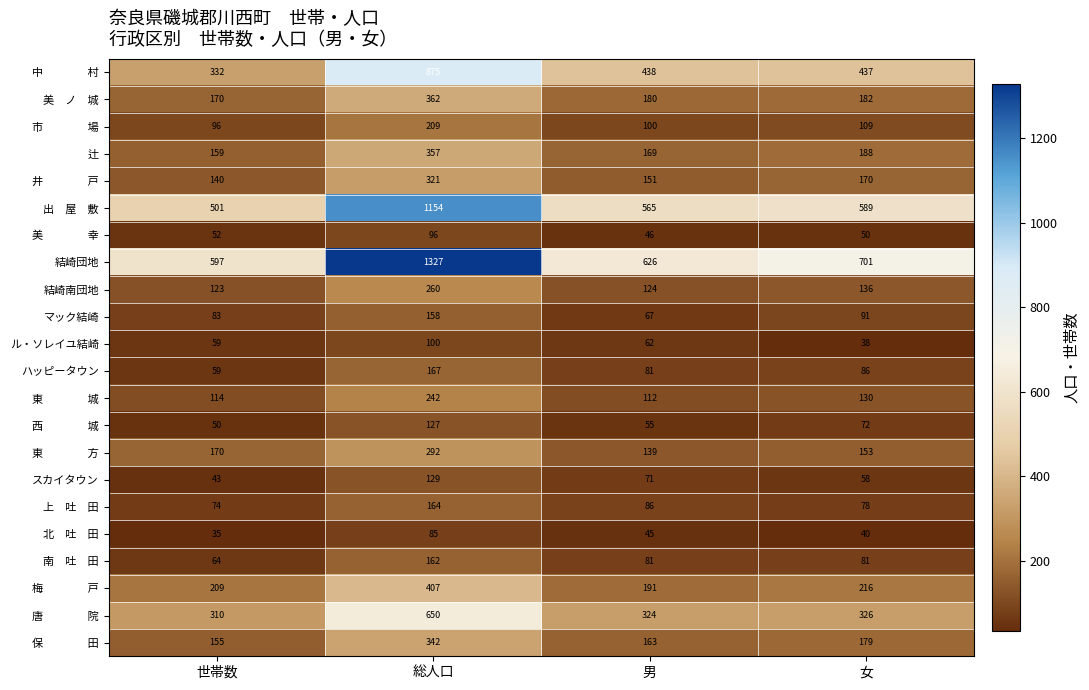

True or false: スカイタウン has a value of 43 at 世帯数.

True